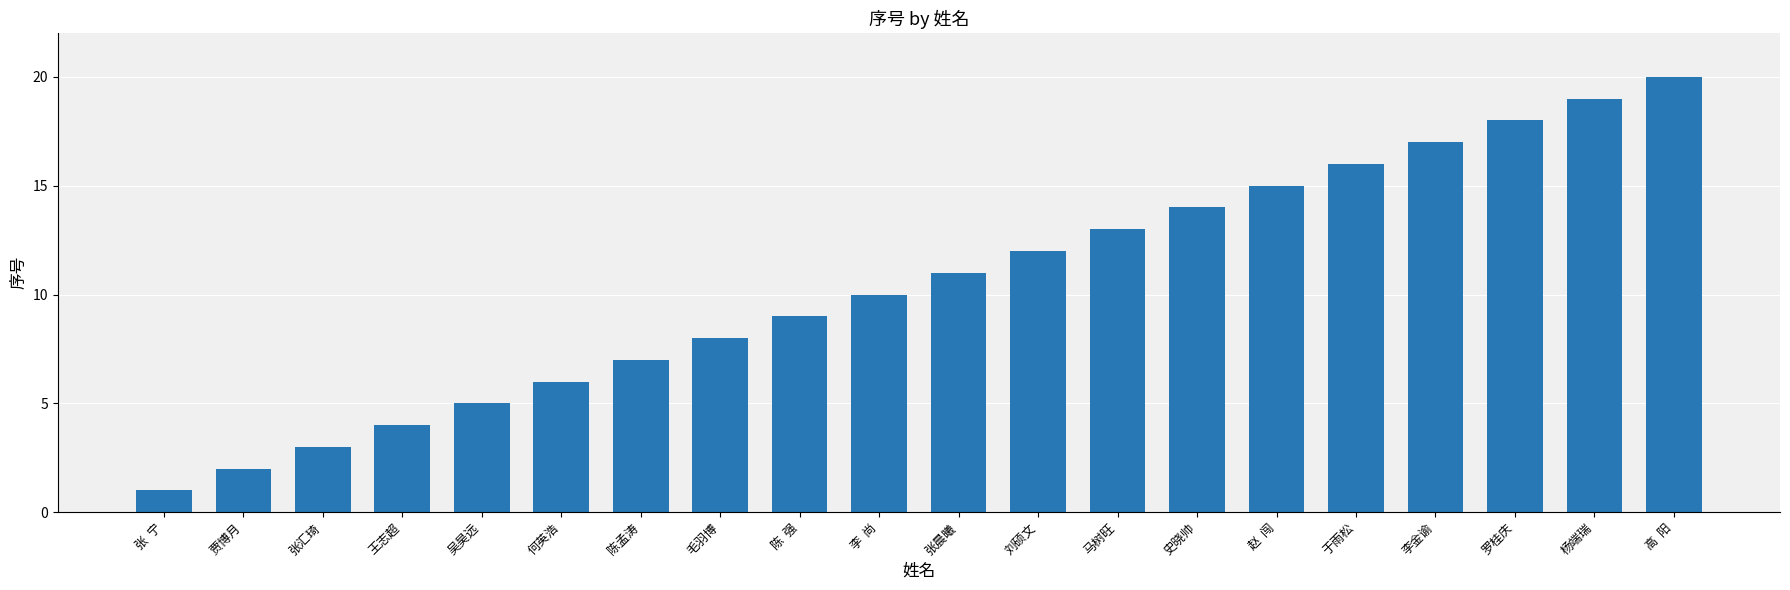

What is the smallest value displayed?

1